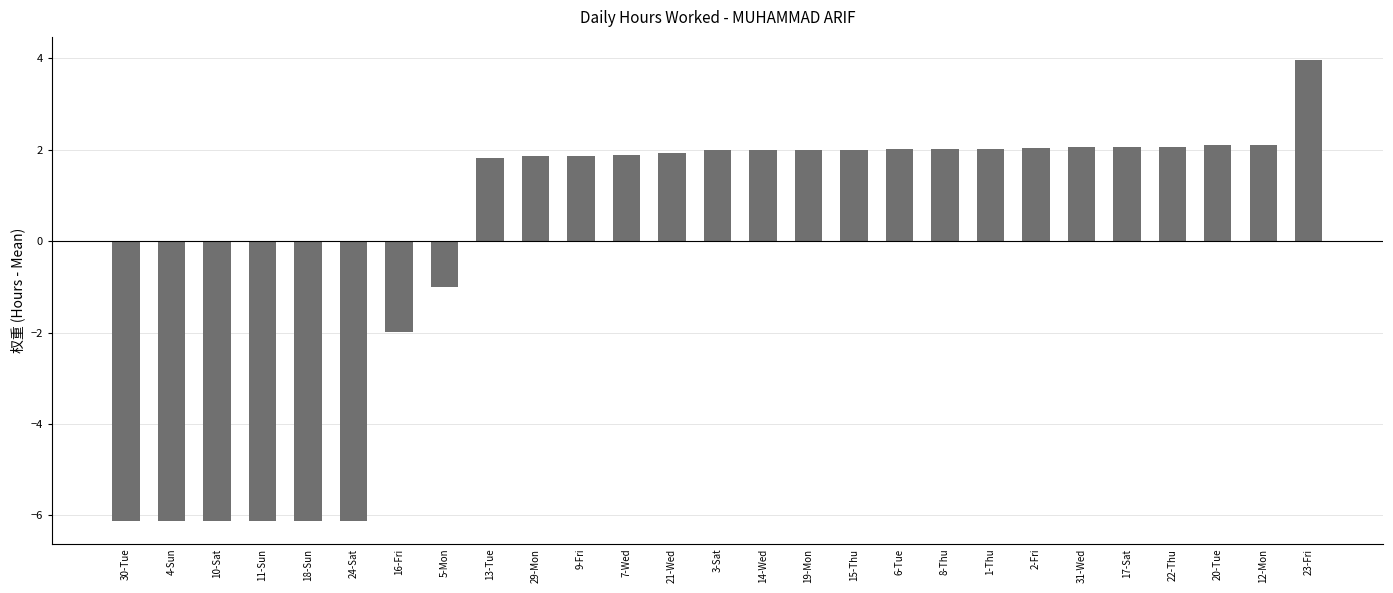

Which label corresponds to the largest value in the chart?

23-Fri